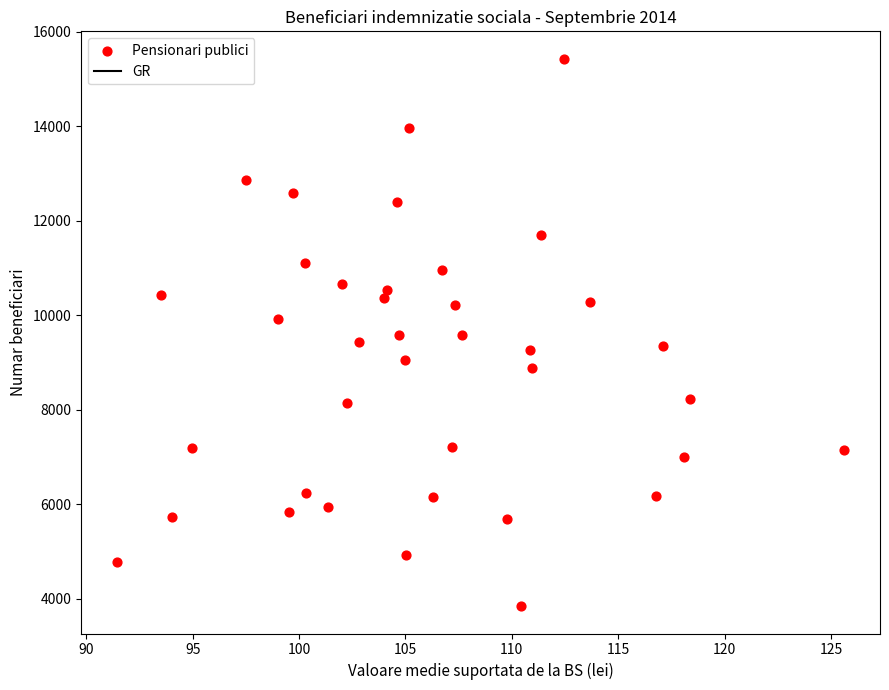

What is the range of Y values (max minus min)?

11592